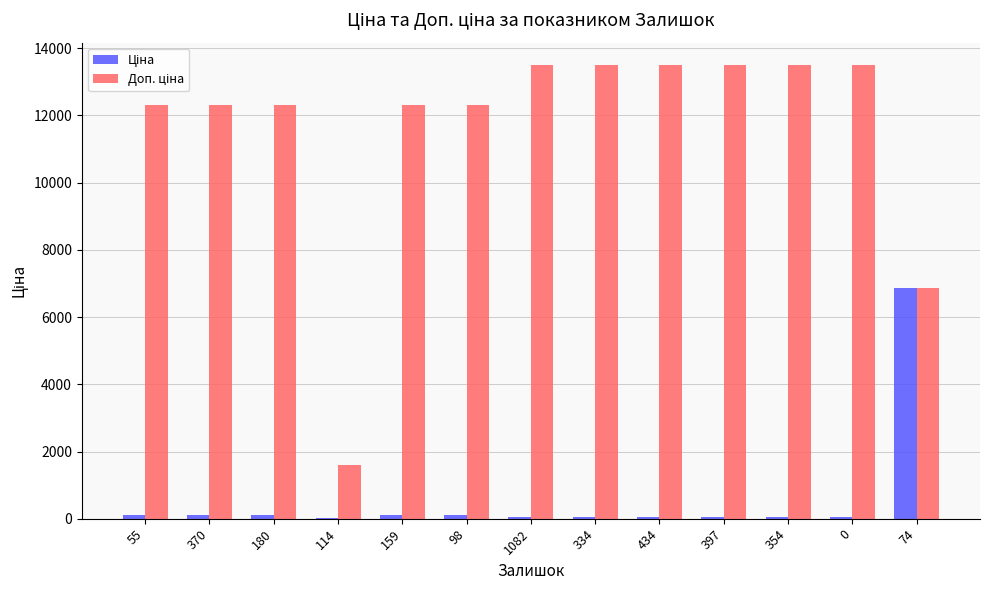

The Доп. ціна series shows 12269.5 at 74. True or false?

False